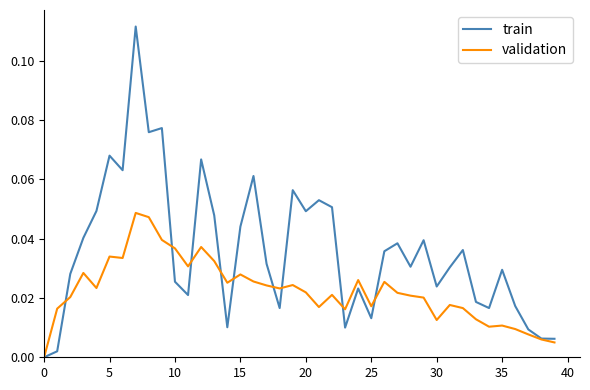

In validation, how many points are higher than both neighbors (excluding endpoints)?

11